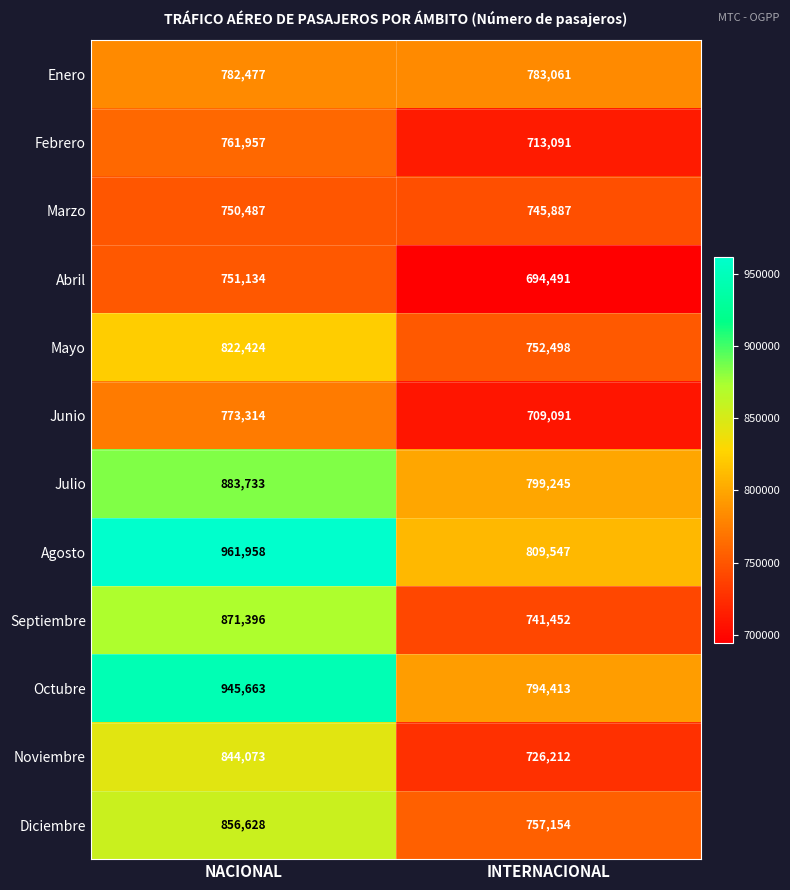

The value of Abril at NACIONAL is 1274792. True or false?

False